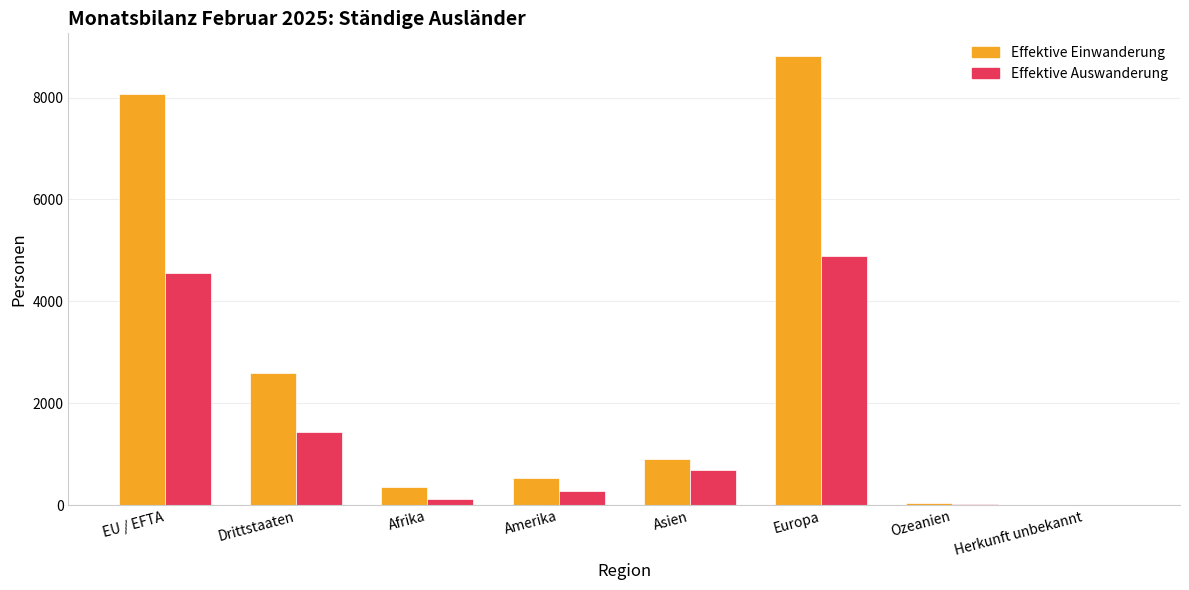

Are the bars horizontal?

No